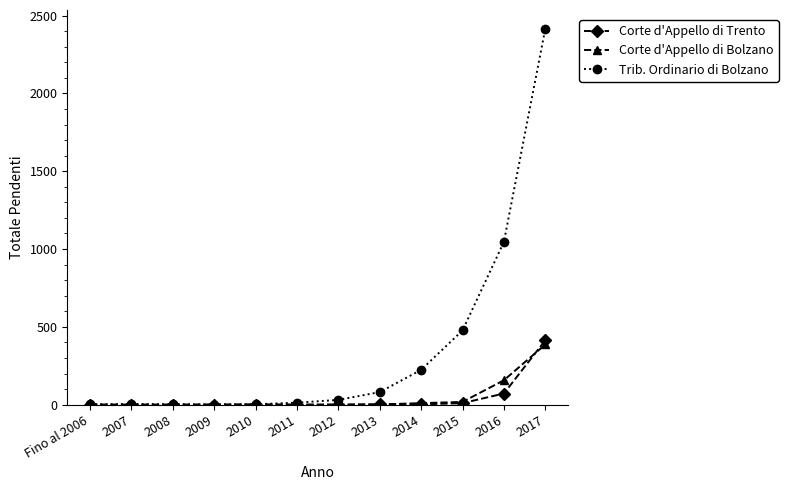

Which series has the largest total across all categories?

Trib. Ordinario di Bolzano